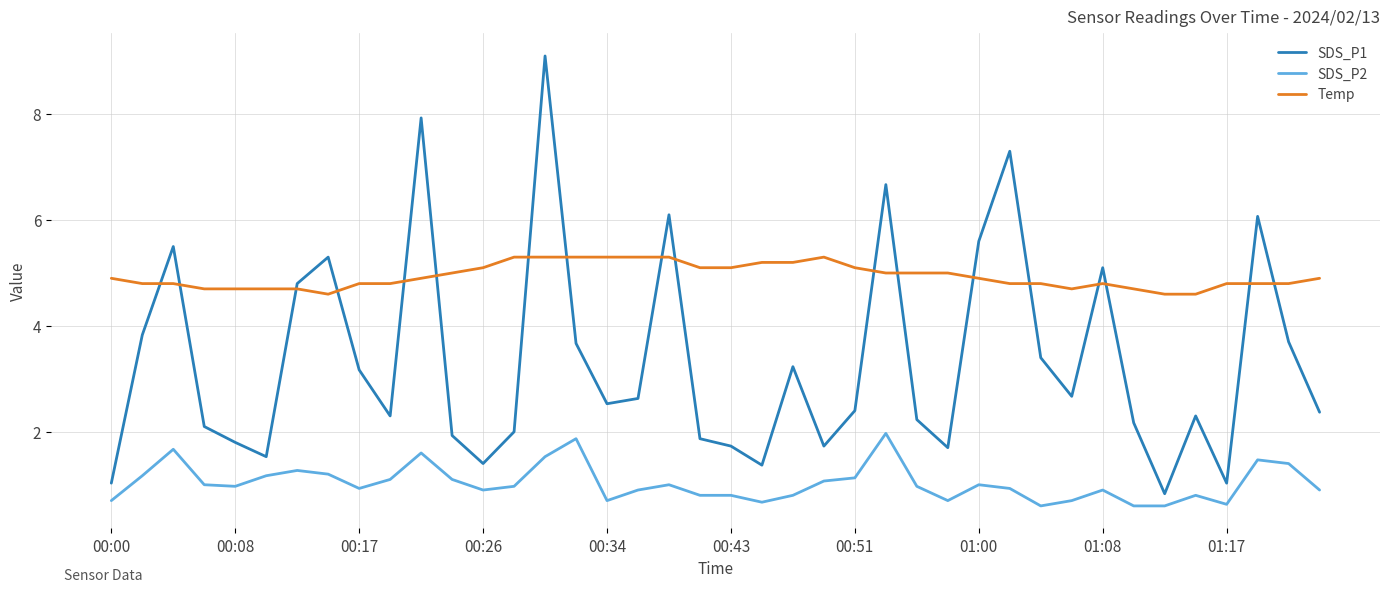

What is the maximum value for SDS_P1?

9.1